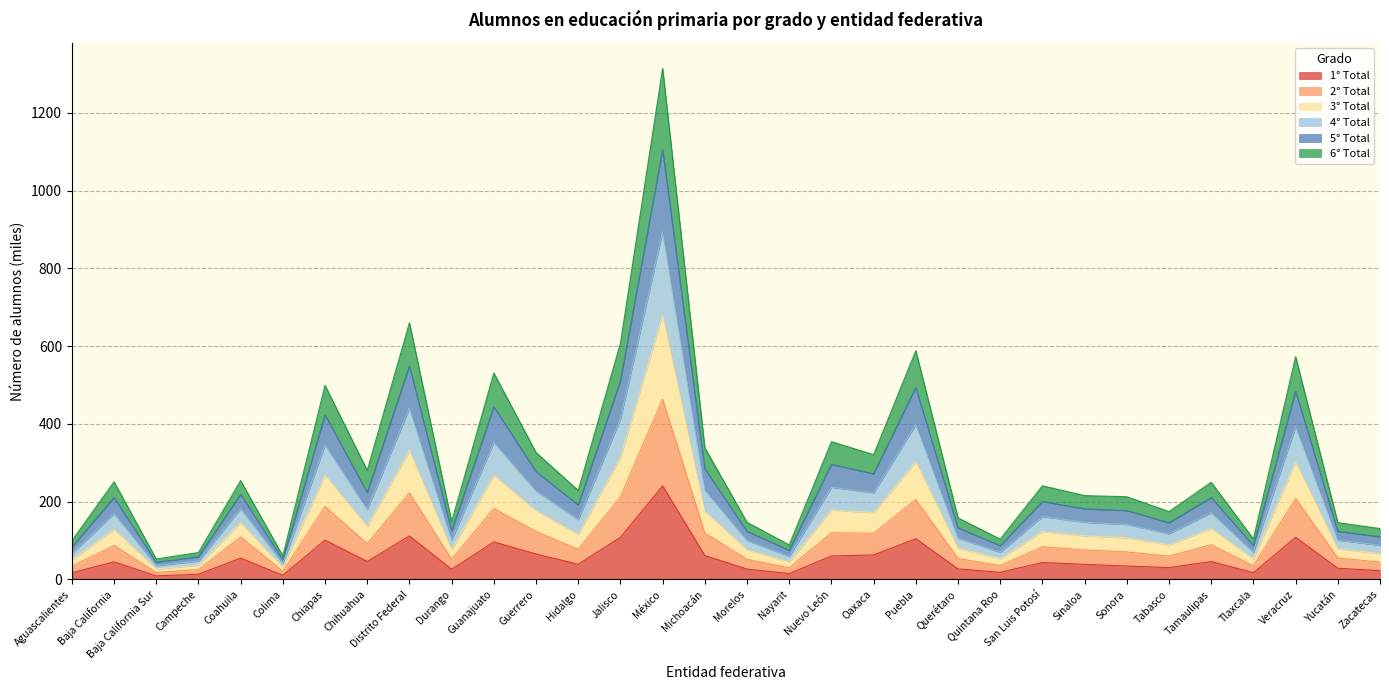

What is the total value across all series at Guerrero?

326.5